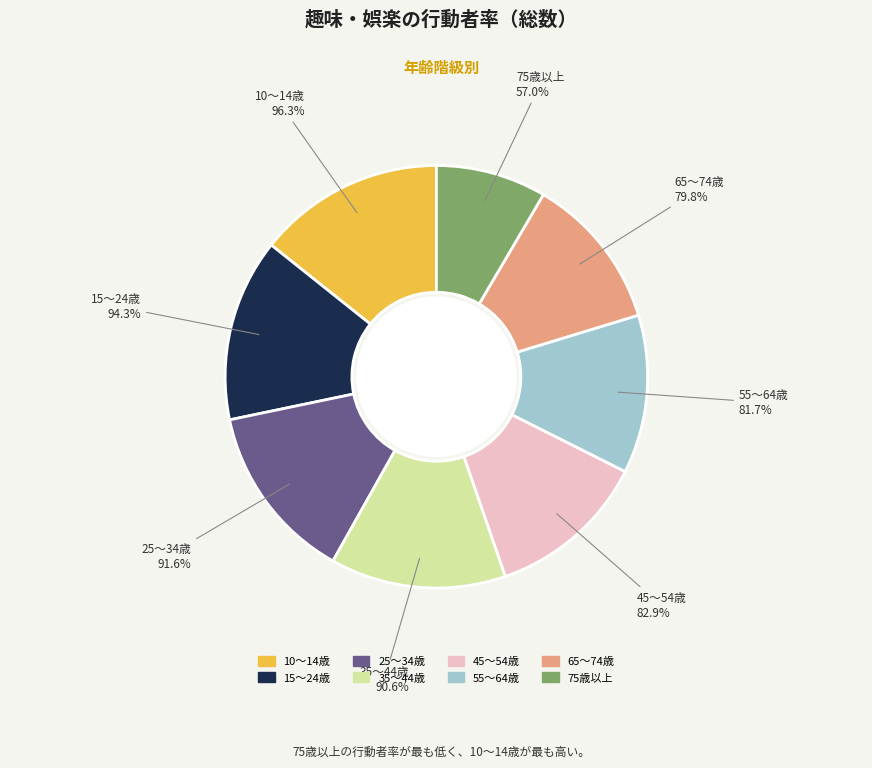

To the nearest percent, what is the average slice percentage?

12%